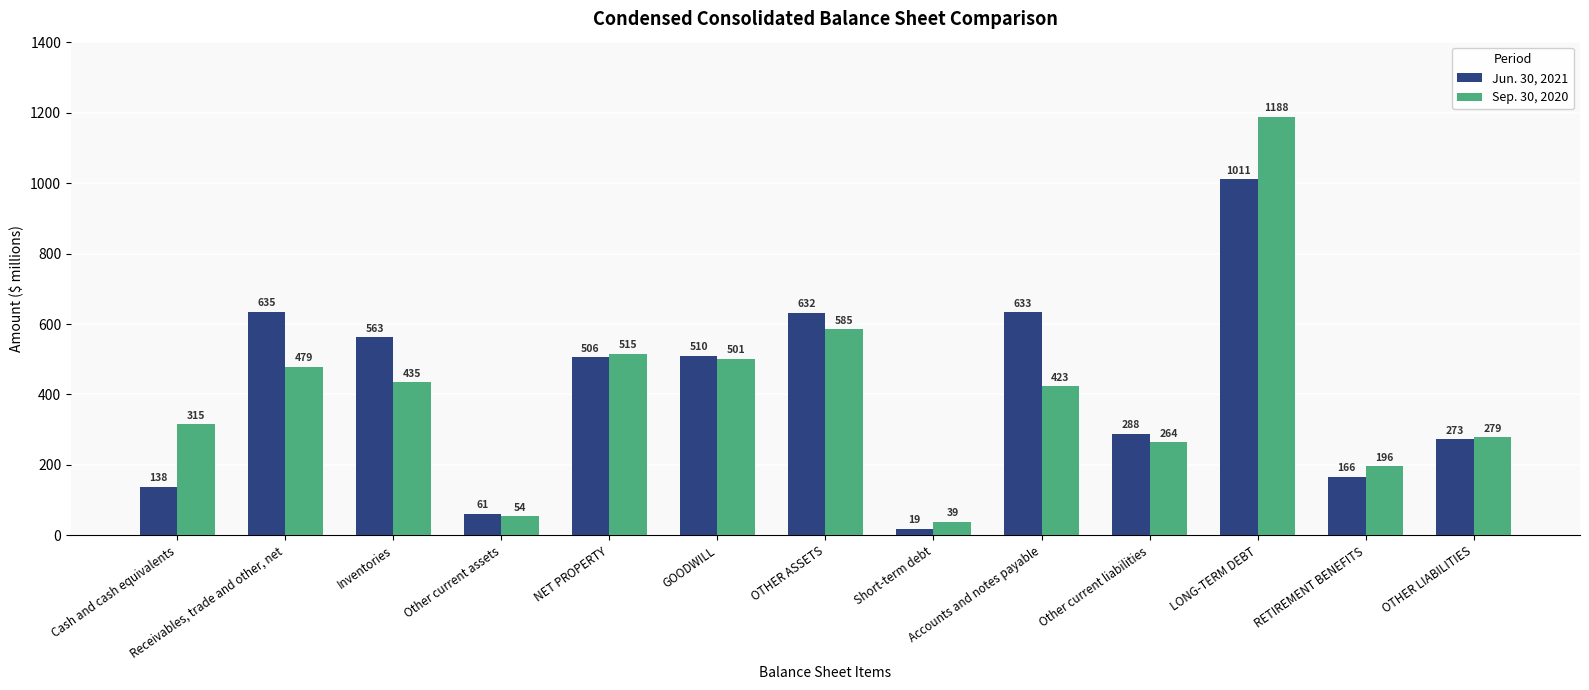

At which label is Jun. 30, 2021 closest to 515?

GOODWILL